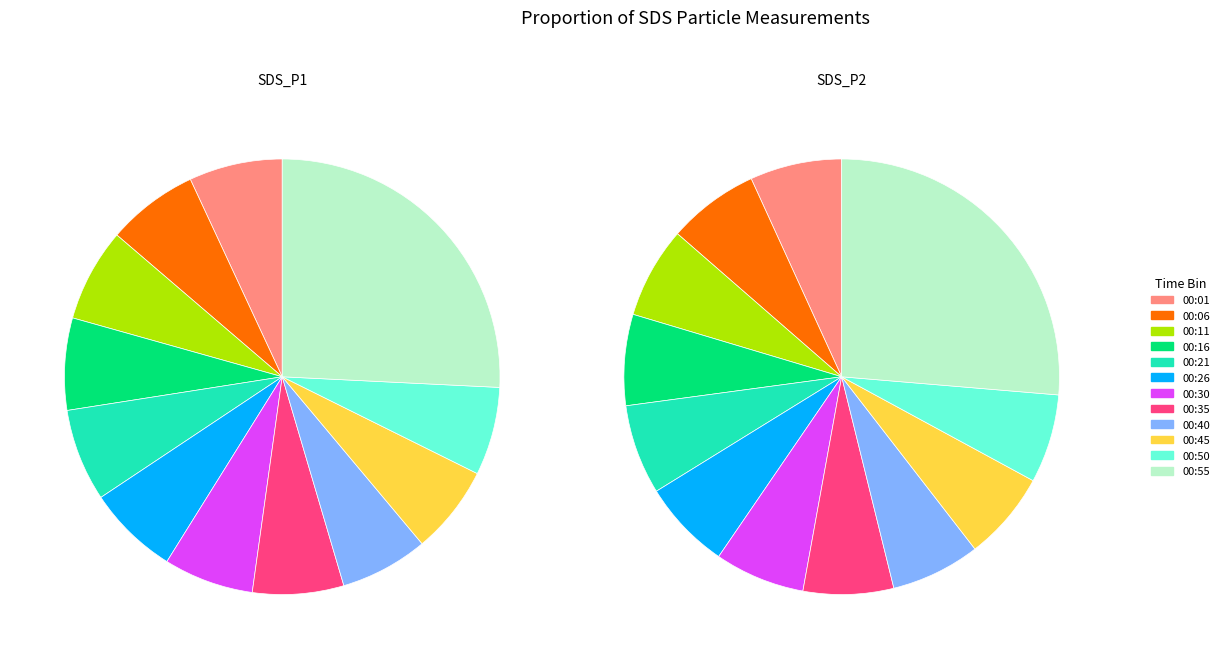

Rank the series at 00:16 from highest to lowest value.

SDS_P1, SDS_P2